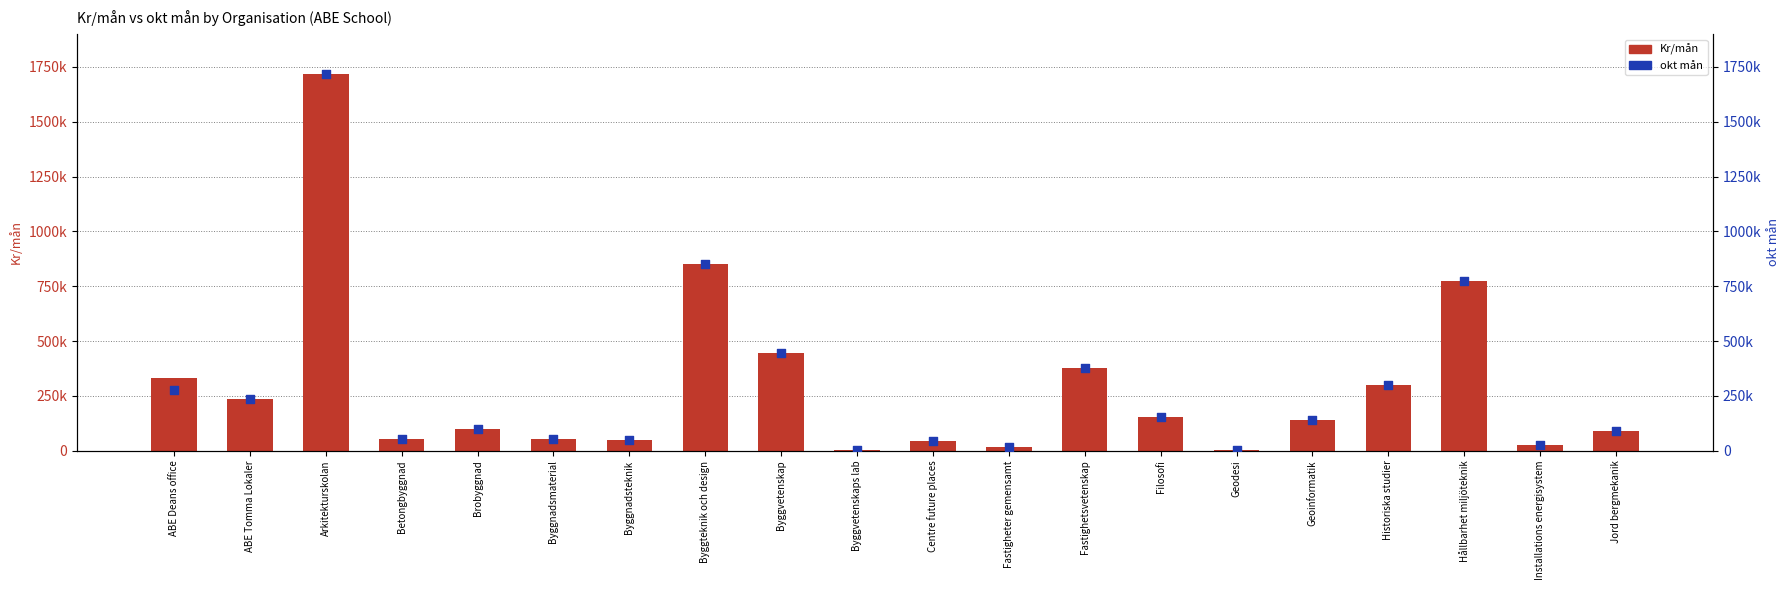

Which series reaches the minimum Y coordinate?

Kr/mån